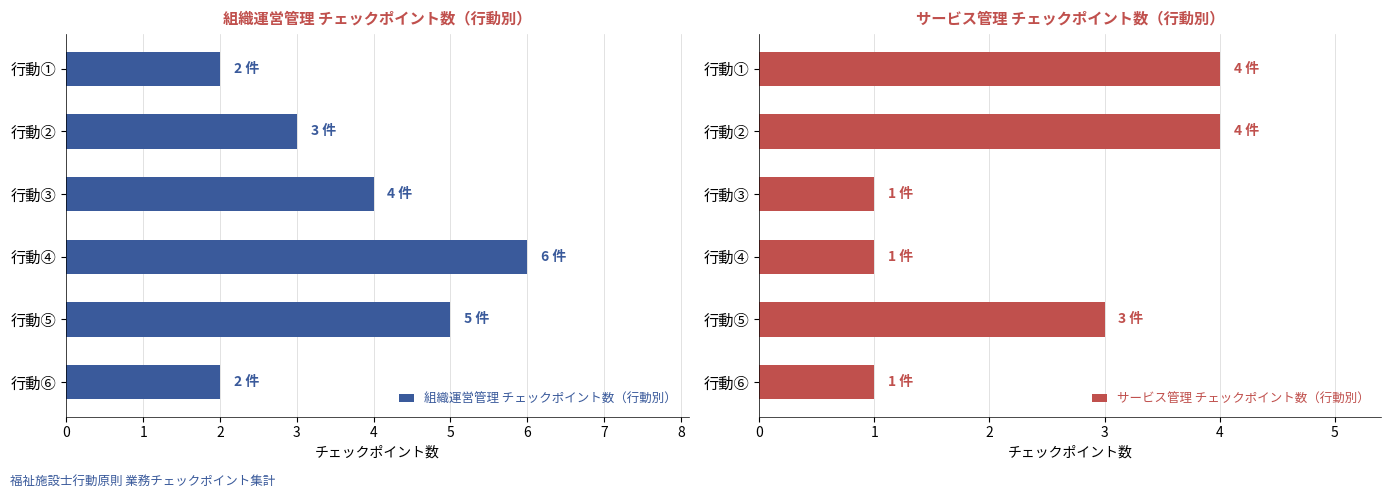

Which category has the highest value in the 組織運営管理 チェックポイント数（行動別） series?

行動④